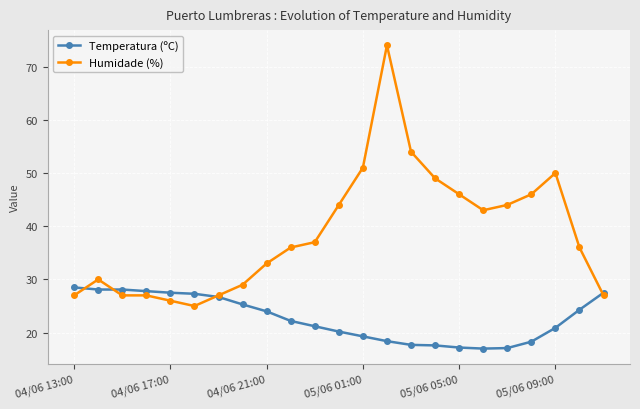

What is the greatest value displayed?

74.0